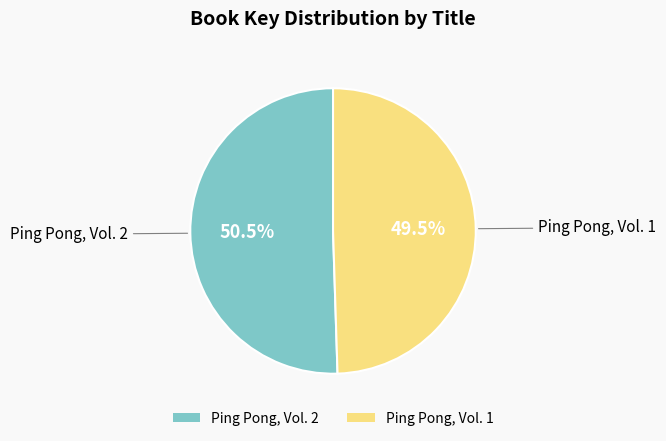

What is the largest slice in the pie chart?

Ping Pong, Vol. 2